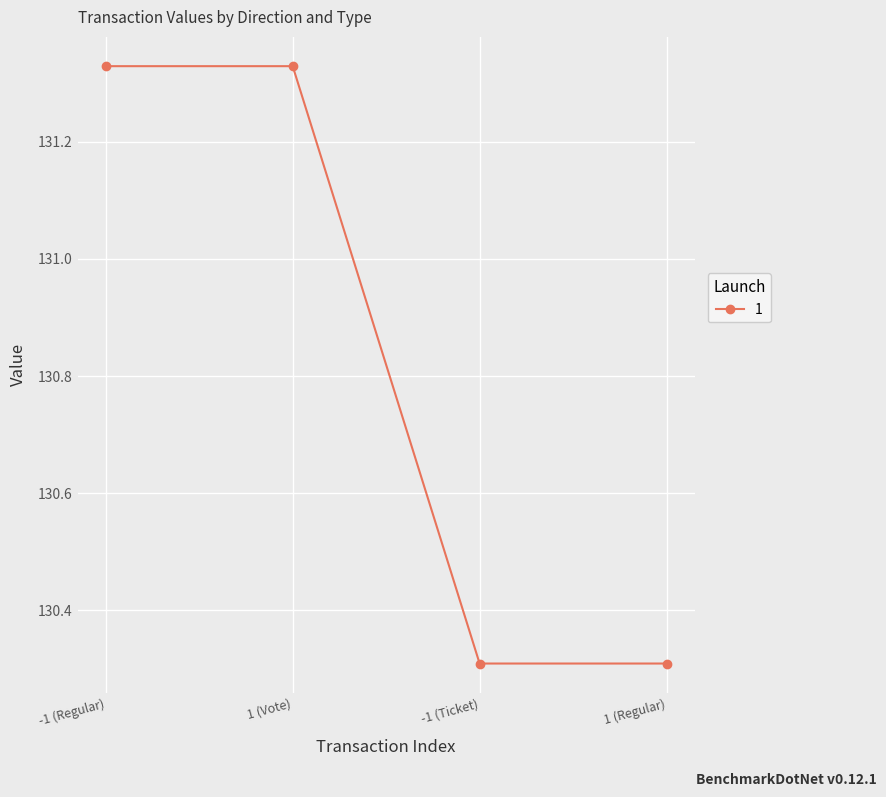

At which label does the data first exceed 131?

-1 (Regular)